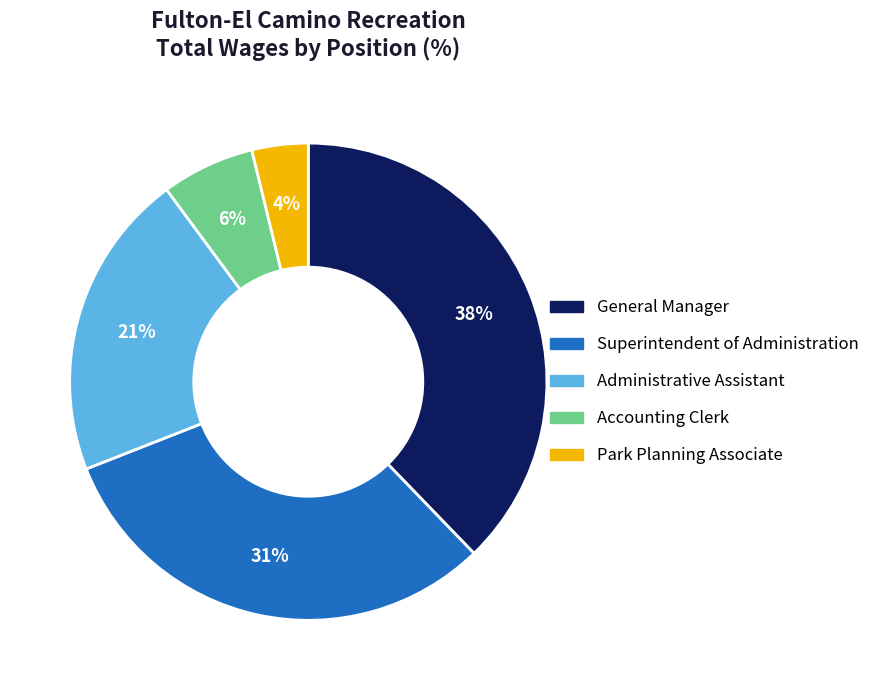

Rank the categories by value from highest to lowest.

General Manager, Superintendent of Administration, Administrative Assistant, Accounting Clerk, Park Planning Associate